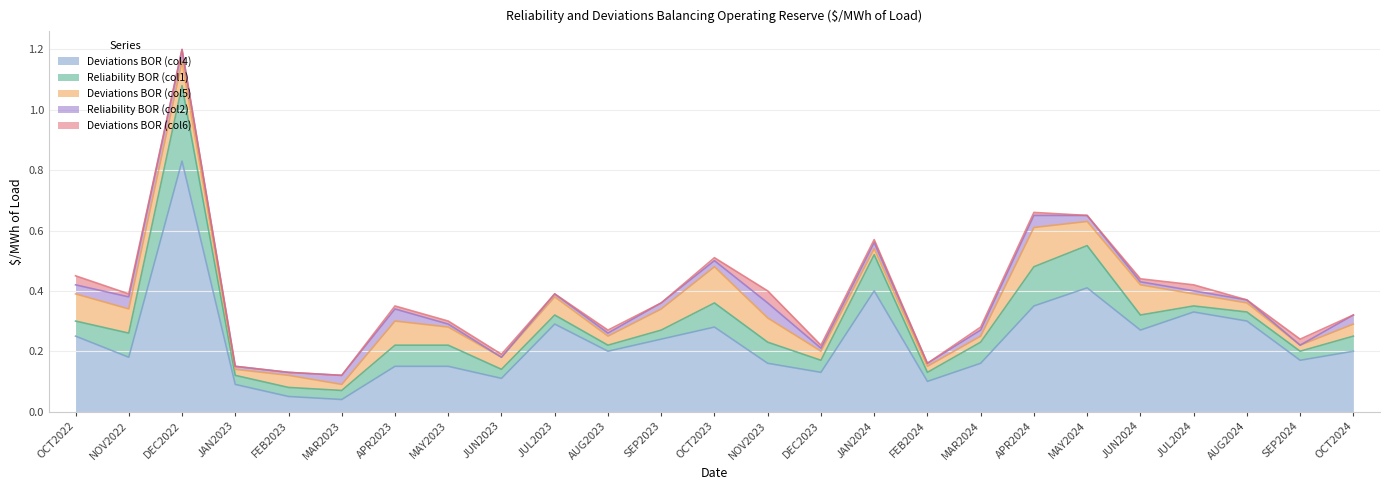

Reading right to left, list all the values displayed in this chart.

Deviations BOR (col4): 0.2	0.2	0.3	0.3	0.3	0.4	0.3	0.2	0.1	0.4	0.1	0.2	0.3	0.2	0.2	0.3	0.1	0.1	0.1	0.0	0.1	0.1	0.8	0.2	0.2
Reliability BOR (col1): 0.1	0.0	0.0	0.0	0.1	0.1	0.1	0.1	0.0	0.1	0.0	0.1	0.1	0.0	0.0	0.0	0.0	0.1	0.1	0.0	0.0	0.0	0.2	0.1	0.1
Deviations BOR (col5): 0.0	0.0	0.0	0.0	0.1	0.1	0.1	0.0	0.0	0.0	0.0	0.1	0.1	0.1	0.0	0.1	0.0	0.1	0.1	0.0	0.0	0.0	0.1	0.1	0.1
Reliability BOR (col2): 0.0	0.0	0.0	0.0	0.0	0.0	0.0	0.0	0.0	0.0	0.0	0.1	0.0	0.0	0.0	0.0	0.0	0.0	0.0	0.0	0.0	0.0	0.0	0.0	0.0
Deviations BOR (col6): 0.0	0.0	0.0	0.0	0.0	0.0	0.0	0.0	0.0	0.0	0.0	0.0	0.0	0.0	0.0	0.0	0.0	0.0	0.0	0.0	0.0	0.0	0.0	0.0	0.0